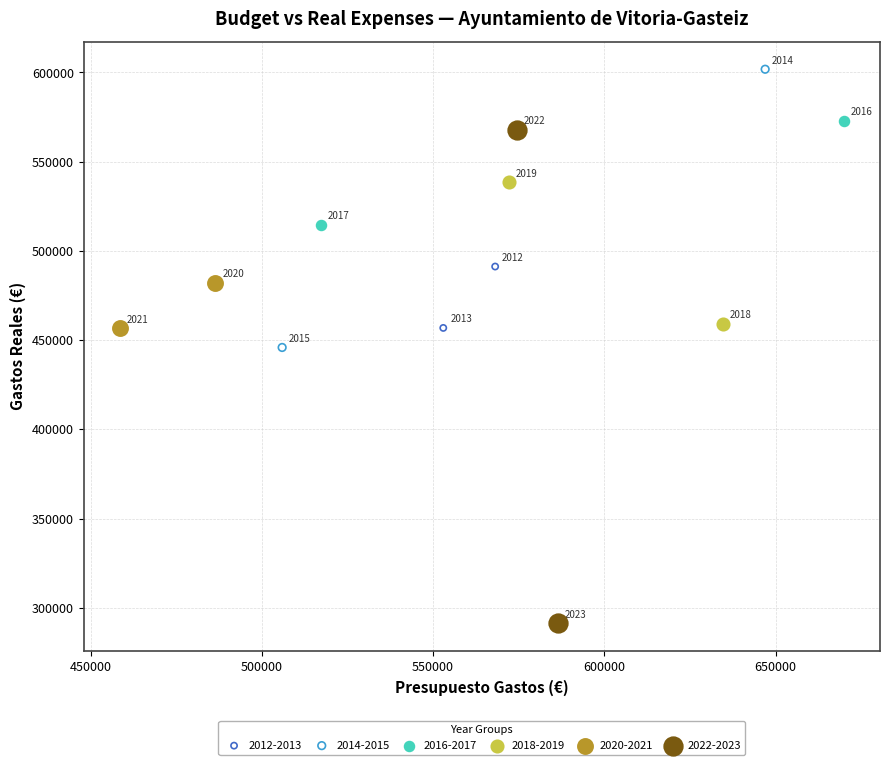

What are all the series names shown in the legend?

2012-2013, 2014-2015, 2016-2017, 2018-2019, 2020-2021, 2022-2023